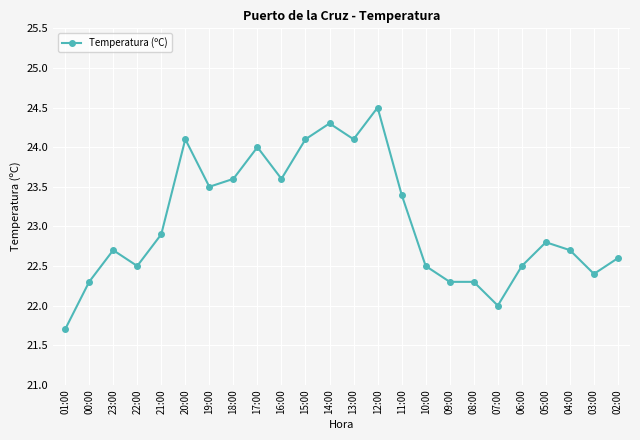

What is the minimum value shown in the chart?

21.7